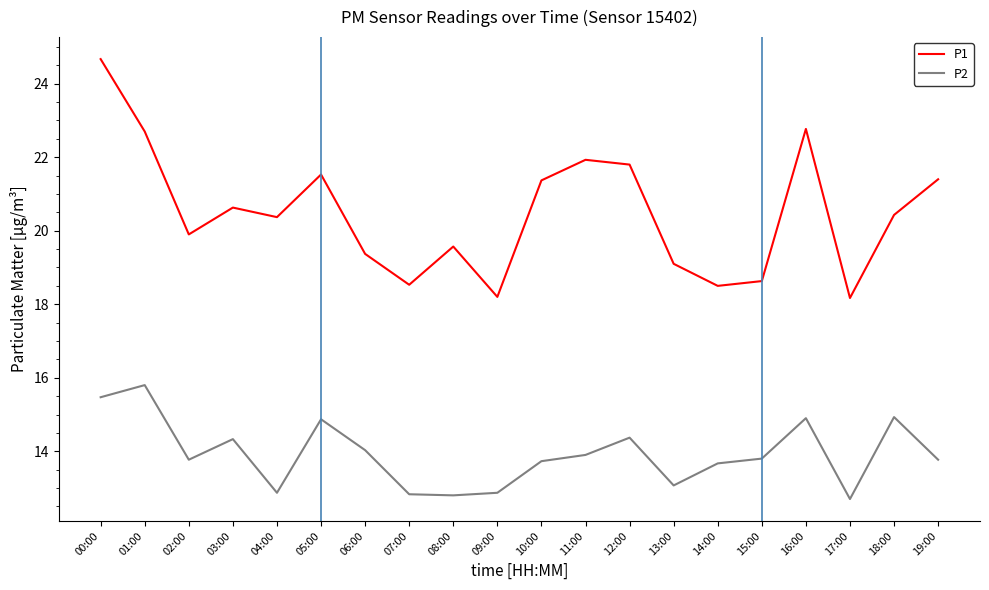

What is the maximum value for P1?

24.7